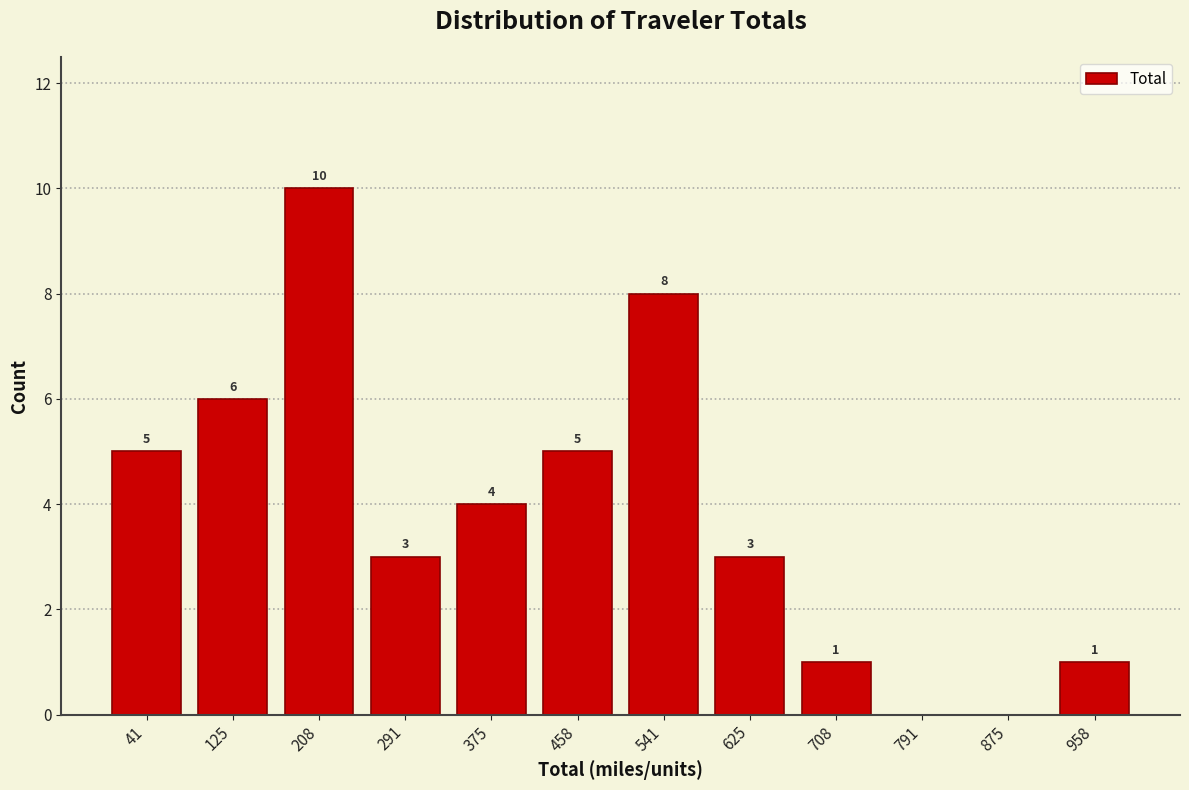

Over which range of the x-axis is the bar tallest?

170 to 250